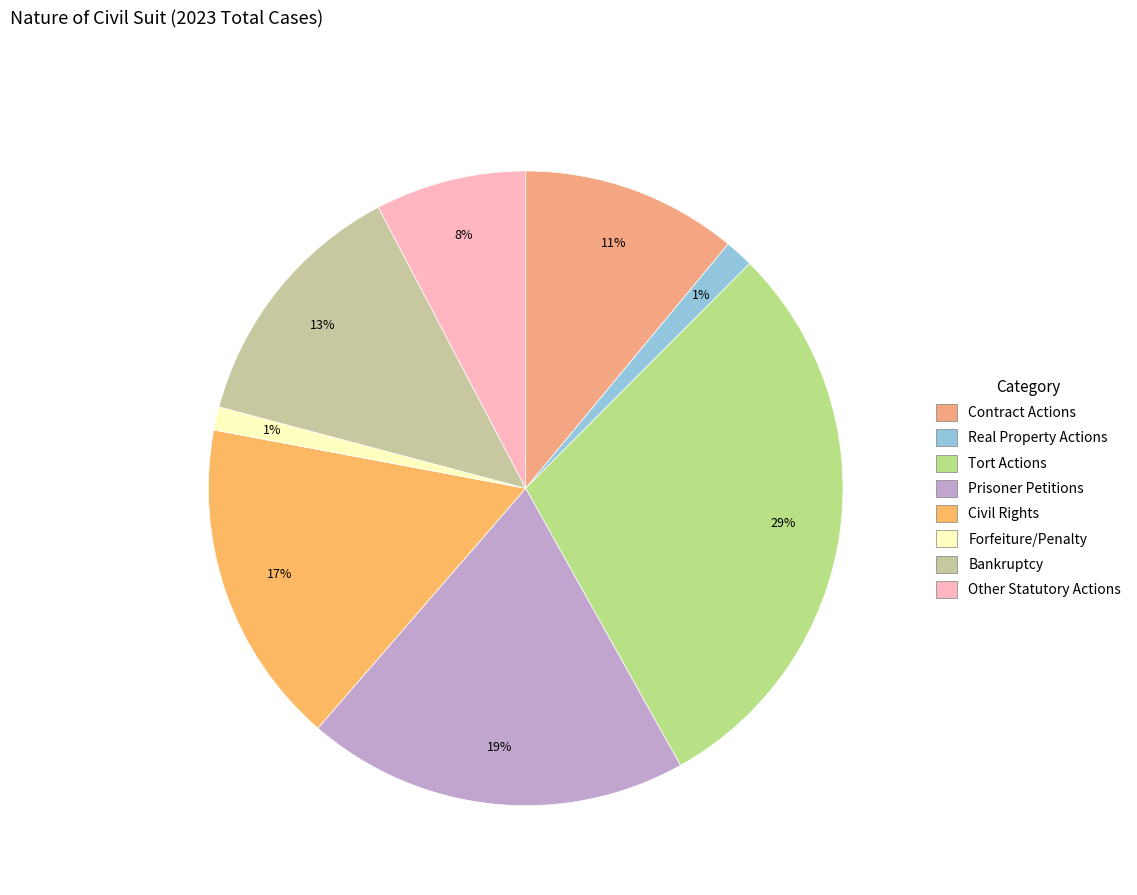

Does Contract Actions account for over 50% of the chart?

No